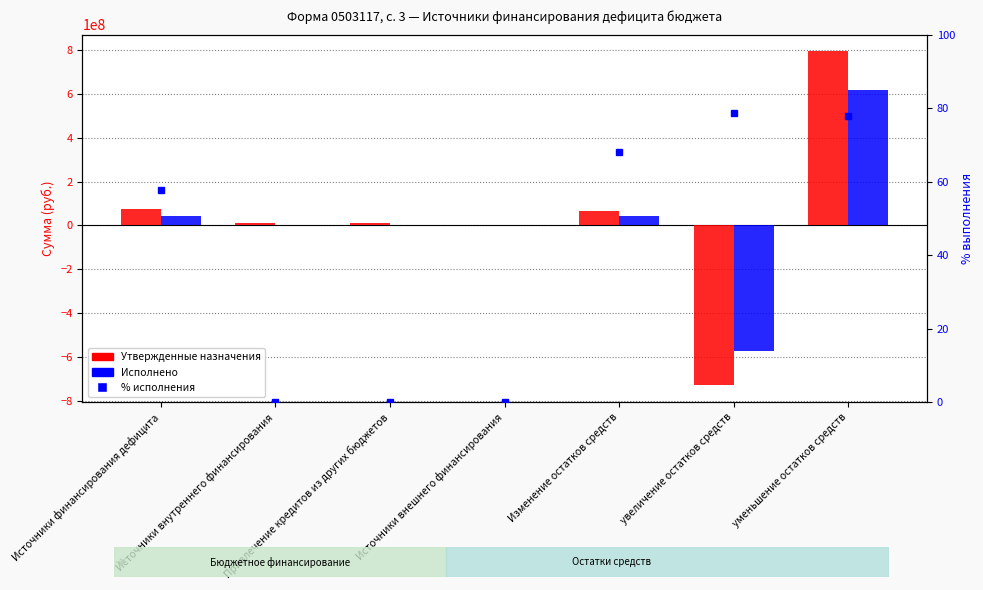

What is the sum of the % исполнения values at Источники внешнего финансирования and Источники финансирования дефицита?

57.8